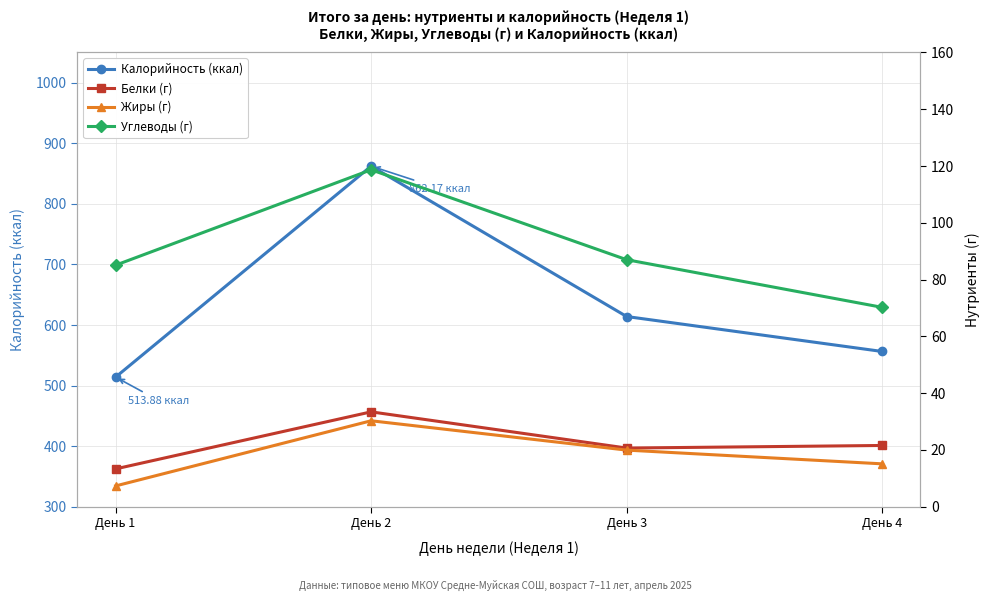

At which category does Жиры (г) reach its first local peak?

День 2